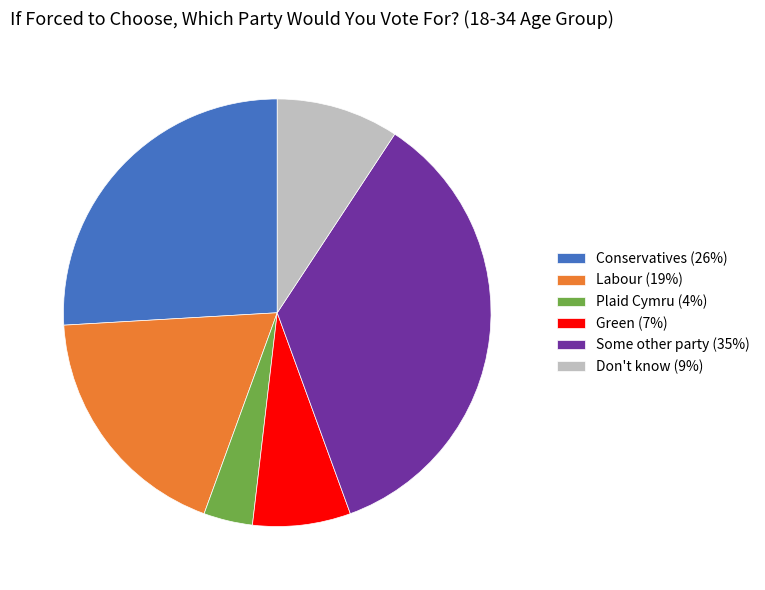

Rank the categories by value from highest to lowest.

Some other party (35%), Conservatives (26%), Labour (19%), Don't know (9%), Green (7%), Plaid Cymru (4%)